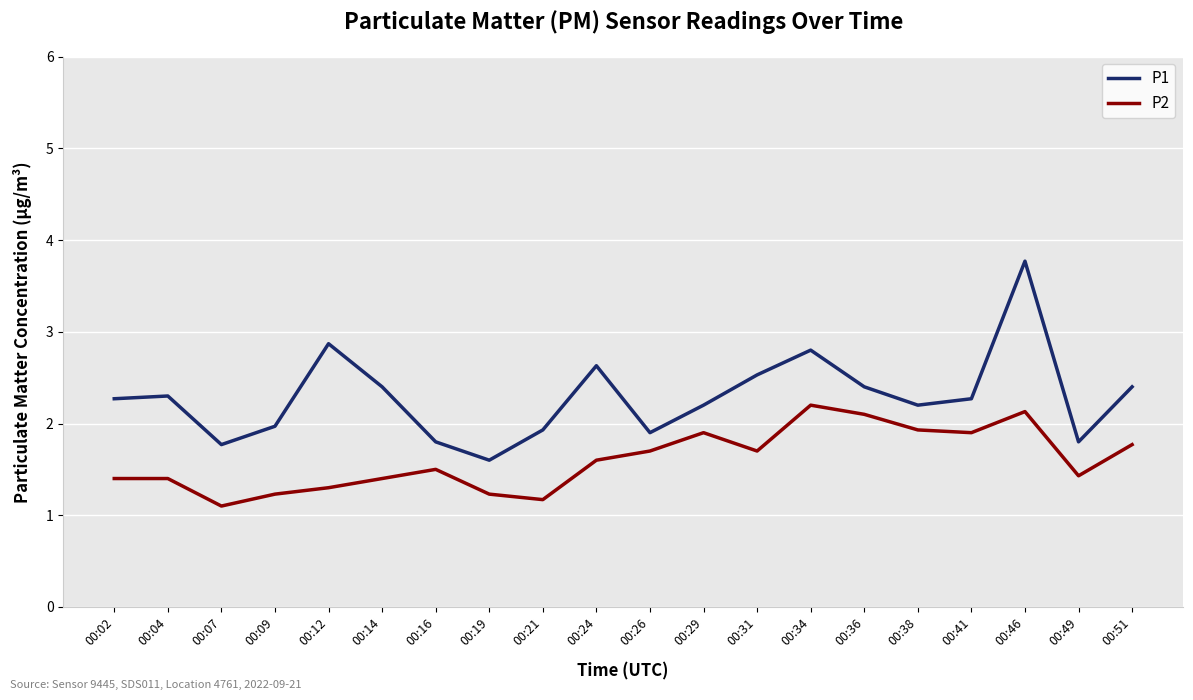

True or false: P1 and P2 intersect in this chart.

False